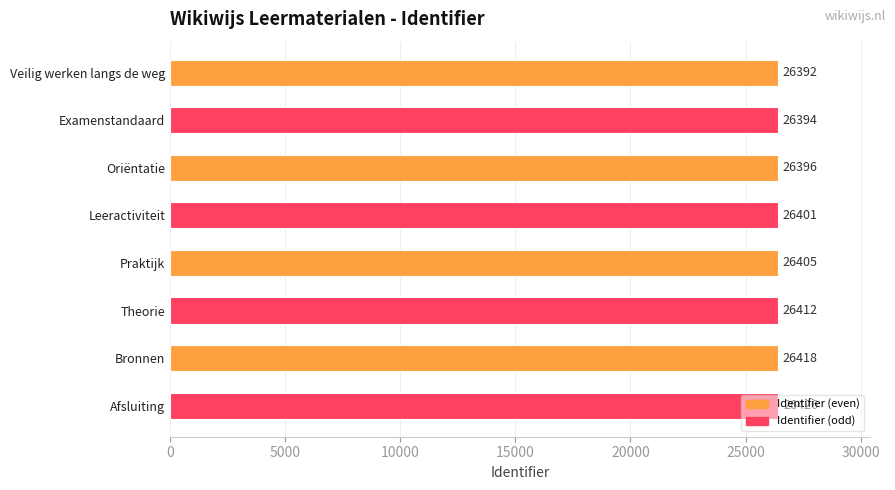

What is the average value?

26406